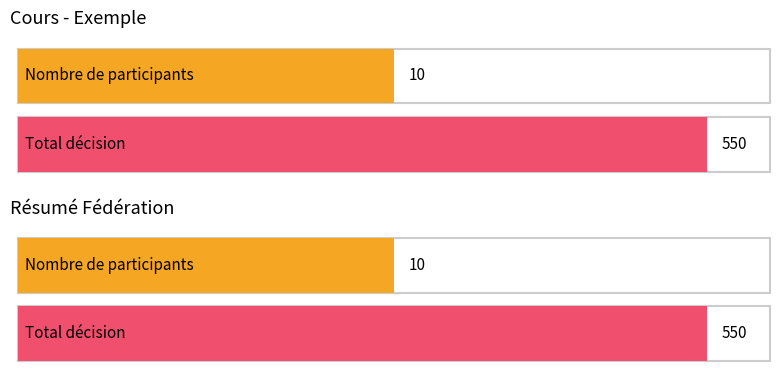

Are the bars grouped side by side (vs. stacked)?

Yes